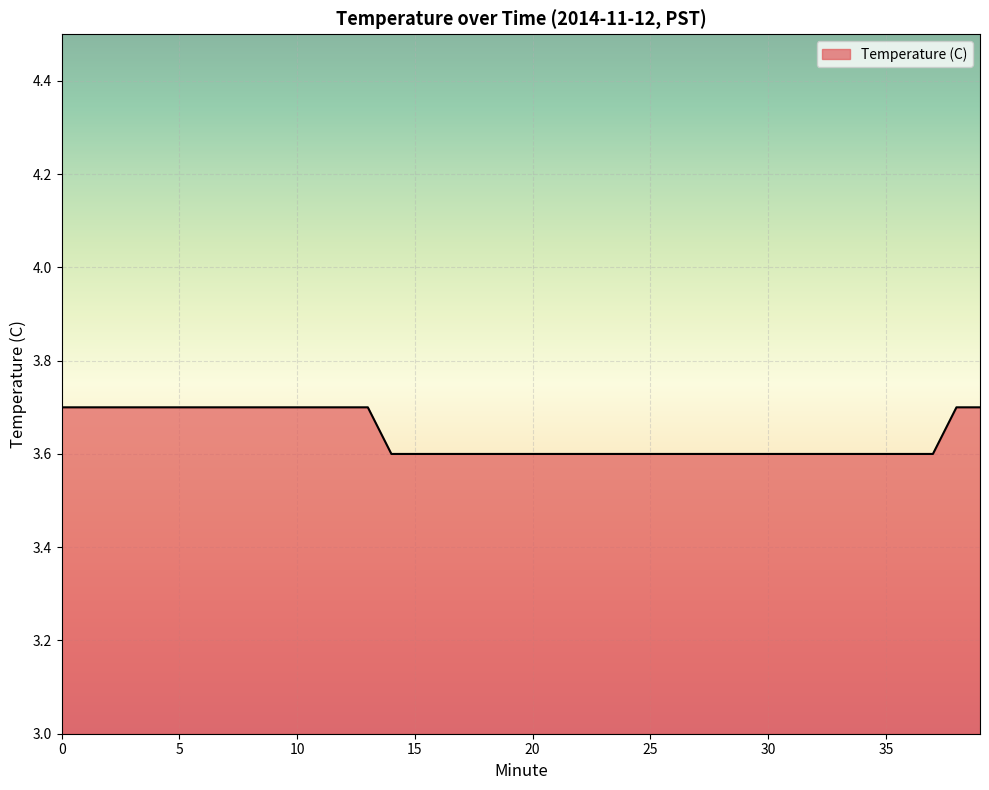

What is the greatest value displayed?

3.7